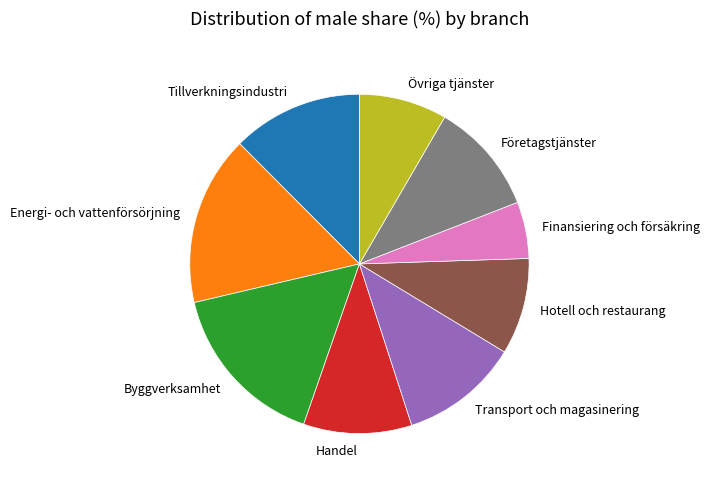

Is it true that Byggverksamhet is 16% of the pie?

True